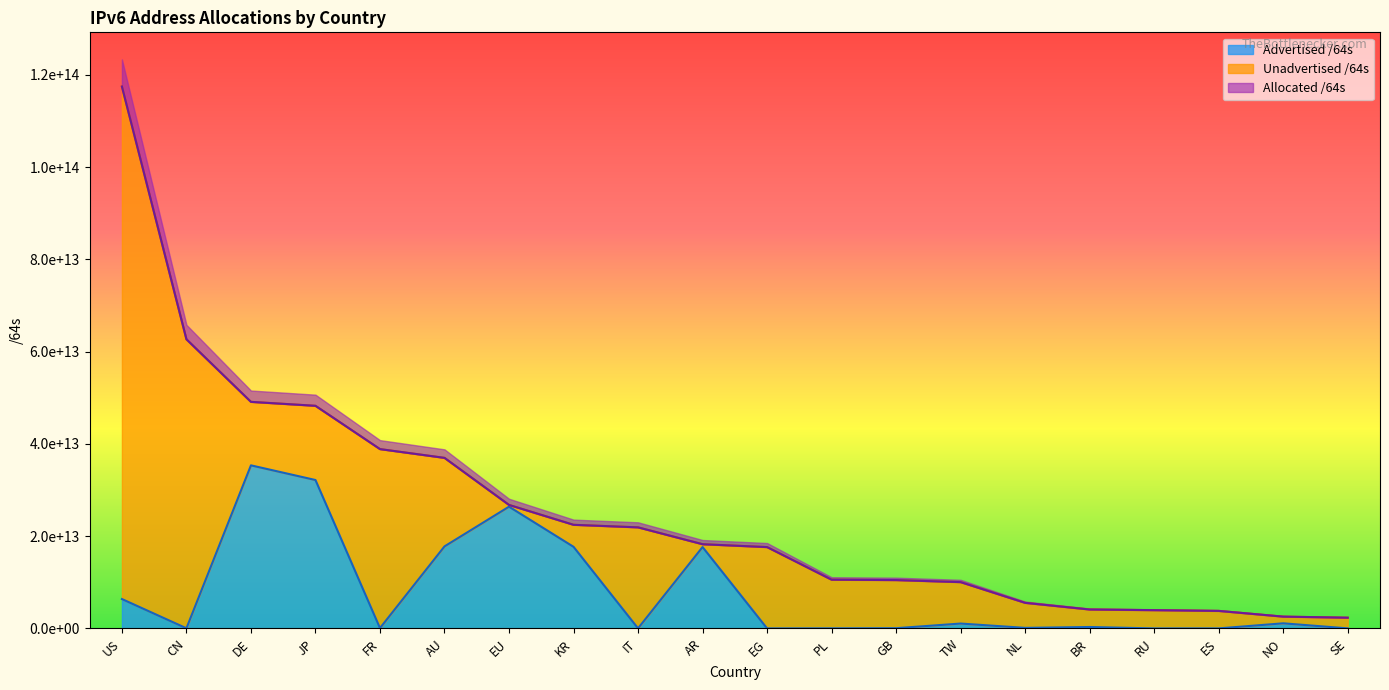

What is the sum of all Allocated /64s values?

513851450523650